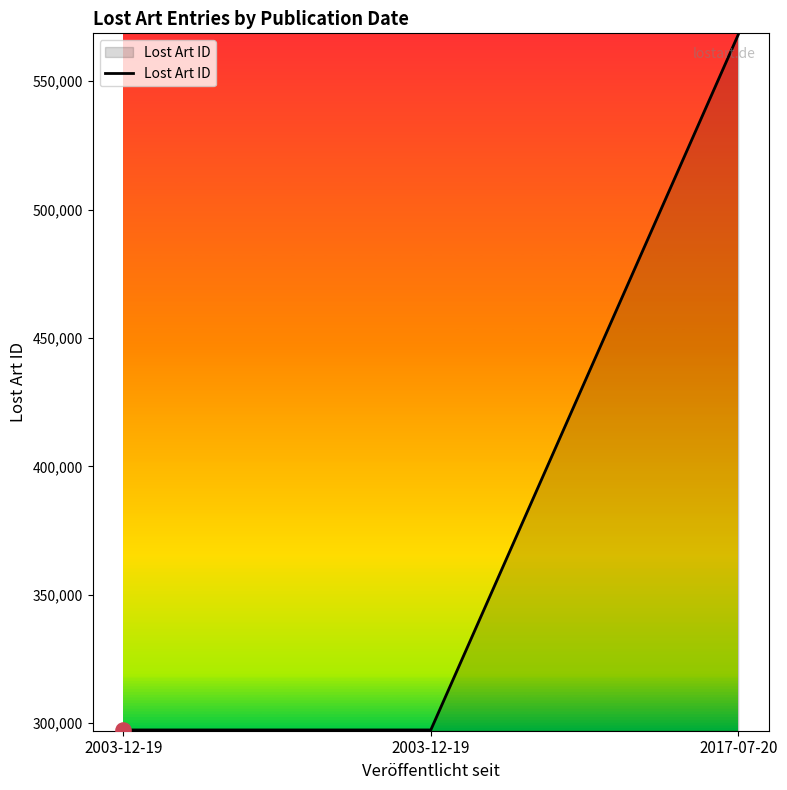

Approximately how many times larger is the value at 2003-12-19 compared to 2017-07-20?

0.5